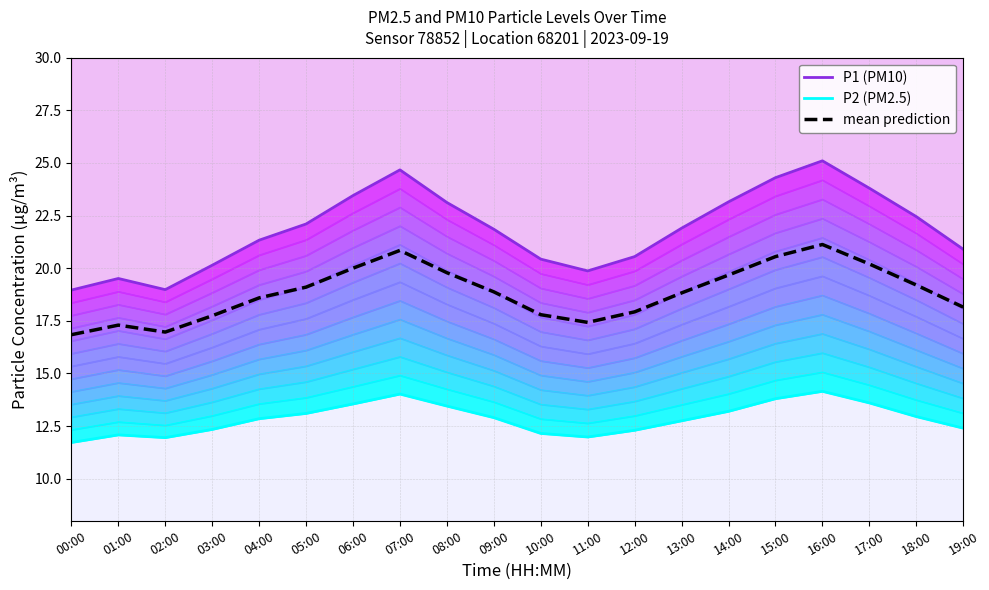

What is the total value across all series at 19:00?

51.4